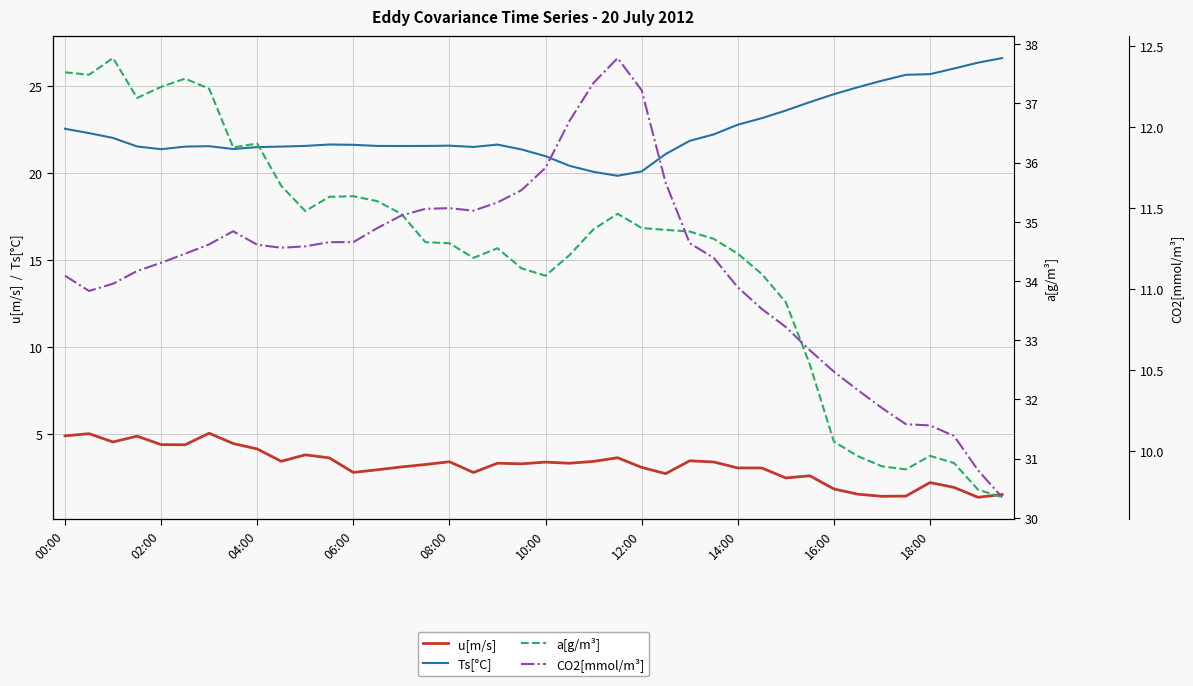

True or false: u[m/s] and Ts[°C] cross at least once.

False